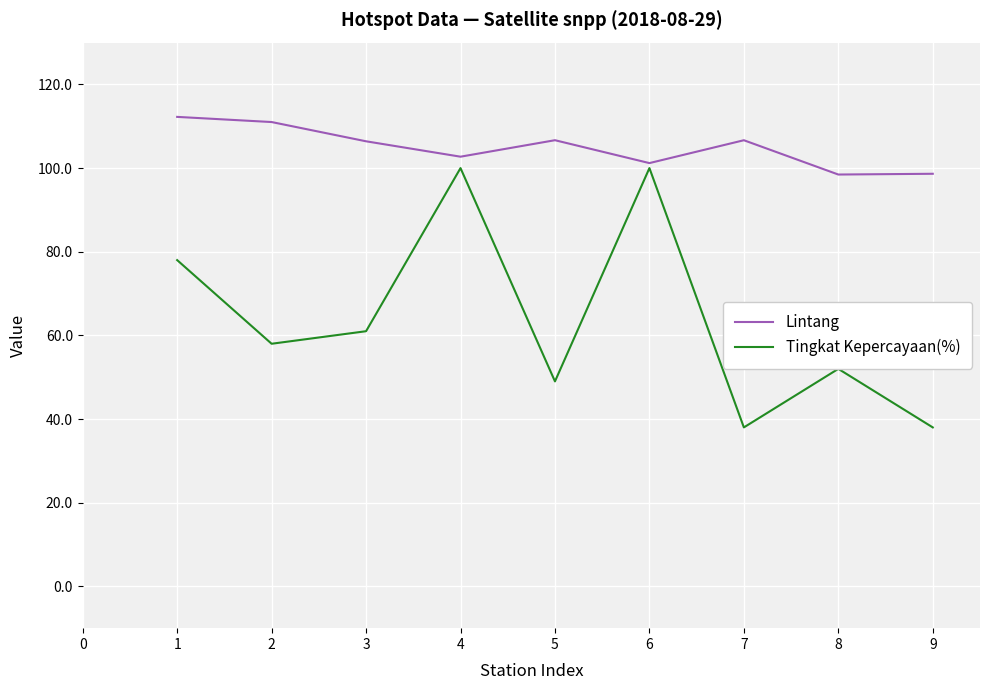

True or false: Tingkat Kepercayaan(%) and Lintang intersect in this chart.

False